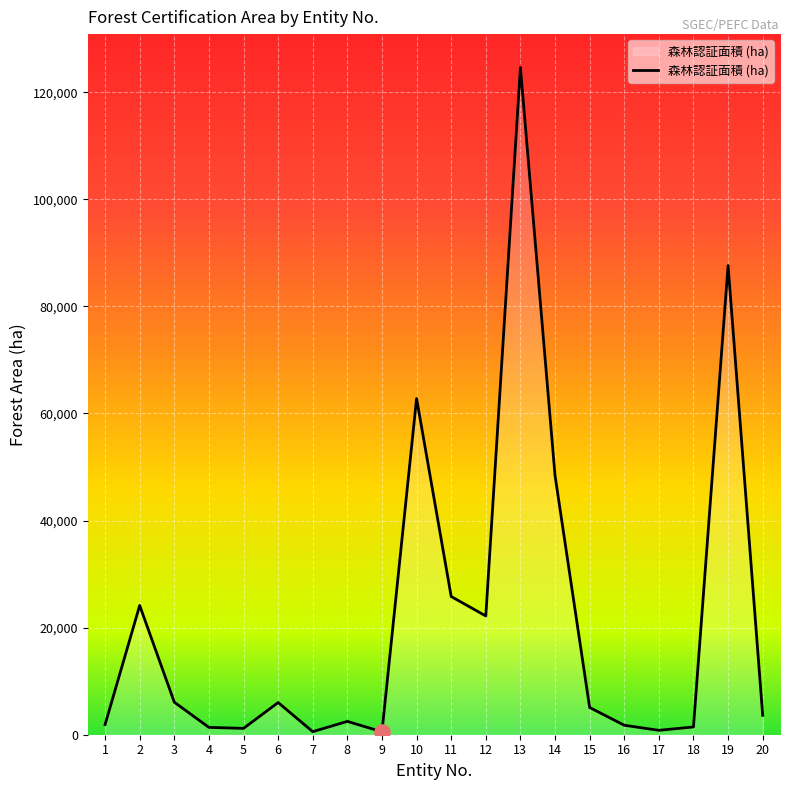

Between 5 and 11, which is larger?

11